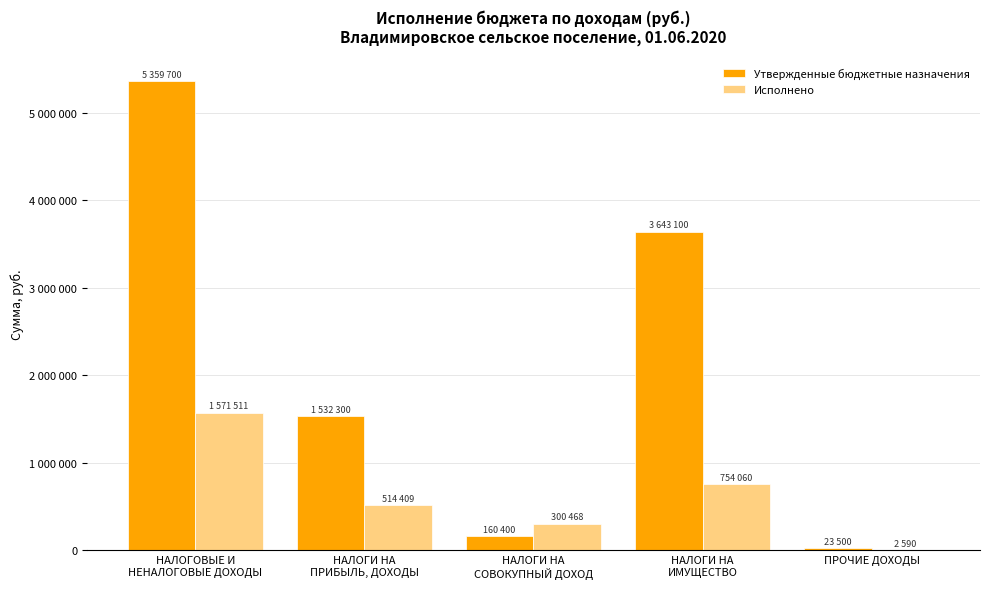

True or false: Утвержденные бюджетные назначения has a value of 5359700.0 at НАЛОГОВЫЕ И
НЕНАЛОГОВЫЕ ДОХОДЫ.

True